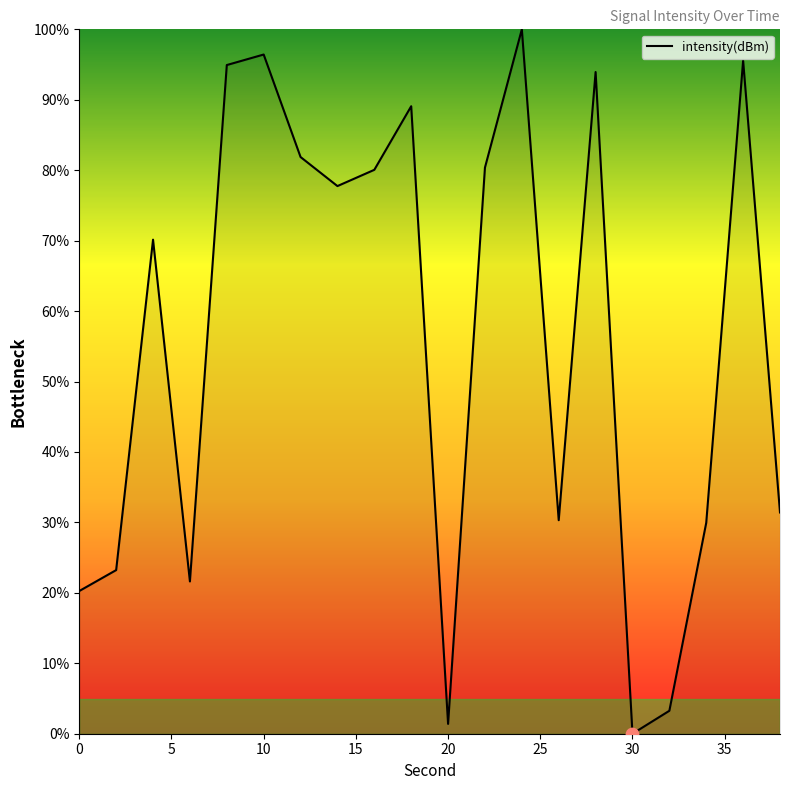

What is the difference between the maximum and minimum values?

100.0